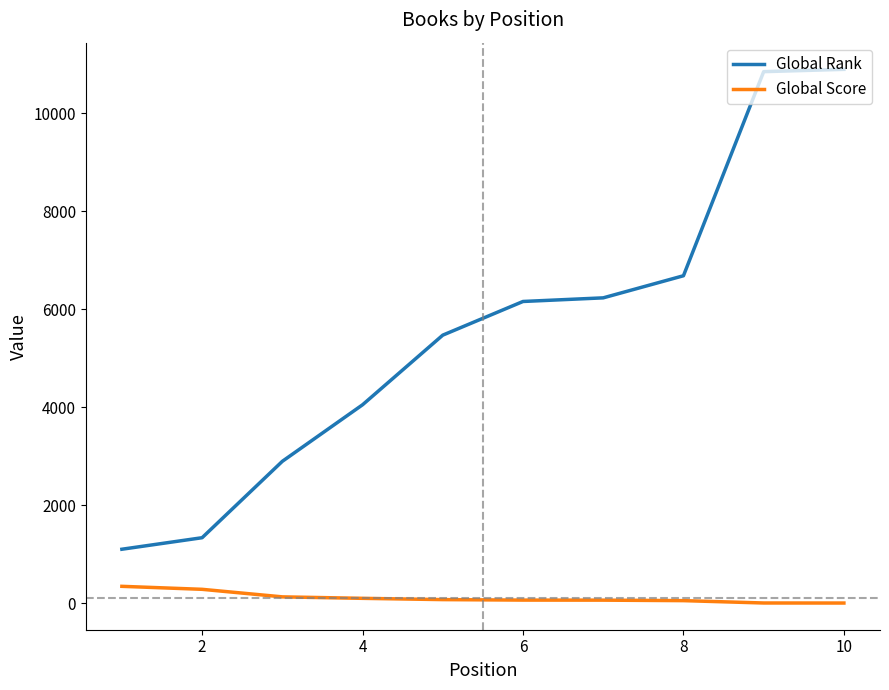

Which series has the largest range (max minus min)?

Global Rank